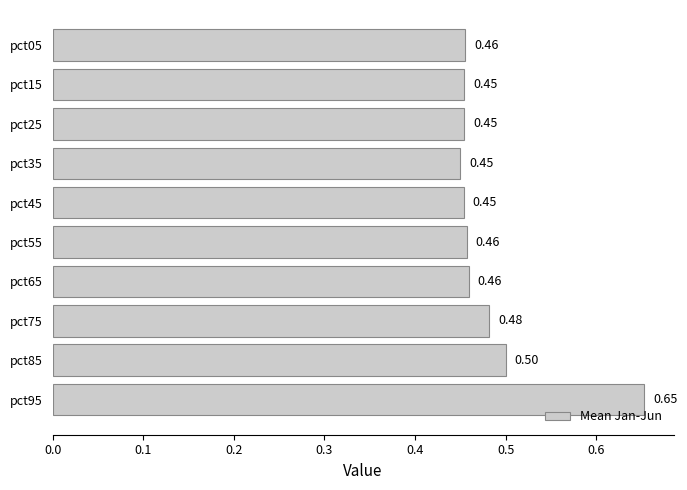

Between pct95 and pct35, which is larger?

pct95